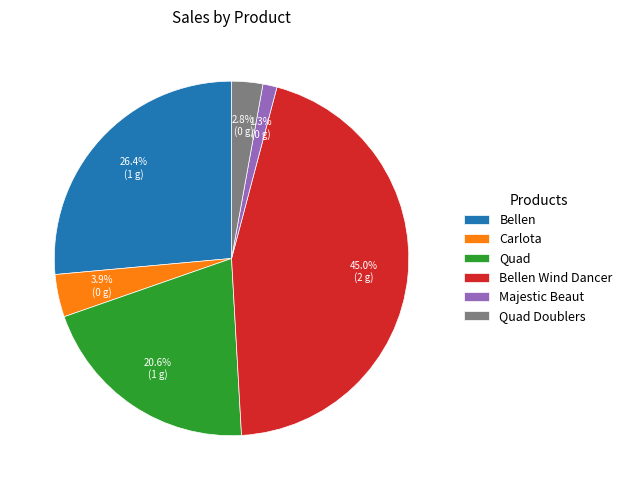

To the nearest percent, what is the difference between the Majestic Beaut and Bellen slice percentages?

25%